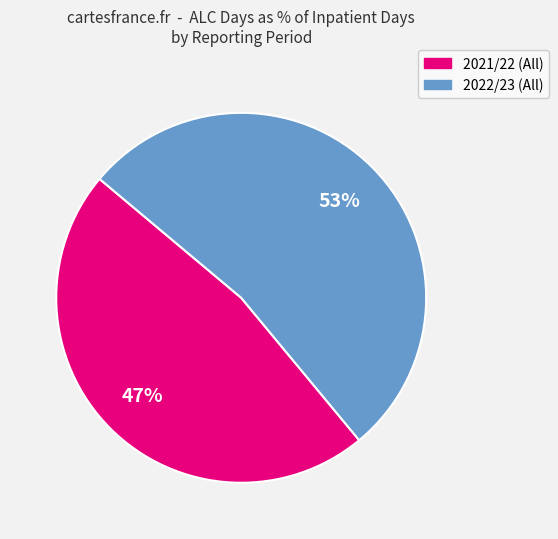

Is there a majority slice in this chart?

Yes